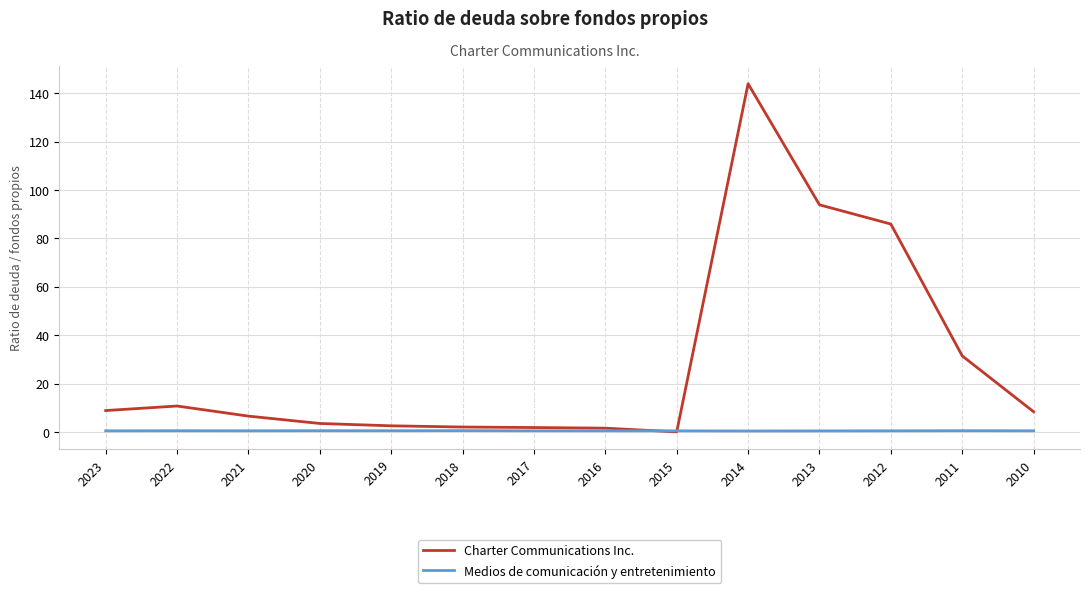

List the series in order of their peak value, highest first.

Charter Communications Inc., Medios de comunicación y entretenimiento